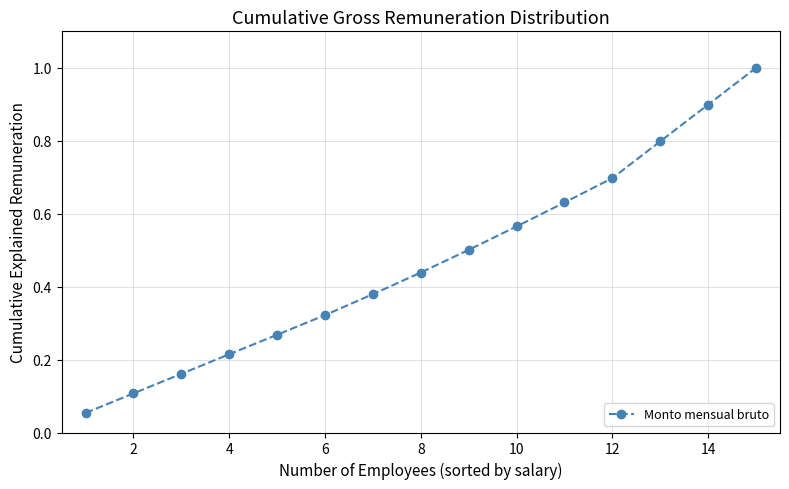

What is the value of the 13th point from the left?

0.8